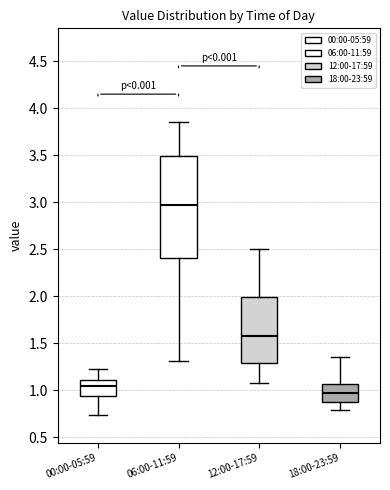

Reading left to right, read every box against the y-axis: the position of its median line, the range the box covers, and the ends of its whiskers. The values are not printed on the chart, so give them approximately, as read against the axis.

00:00-05:59: median 1.05, box 0.95 to 1.10, whiskers 0.75 to 1.25
06:00-11:59: median 3.00, box 2.40 to 3.50, whiskers 1.30 to 3.85
12:00-17:59: median 1.60, box 1.30 to 2.00, whiskers 1.10 to 2.50
18:00-23:59: median 0.95, box 0.85 to 1.05, whiskers 0.80 to 1.35